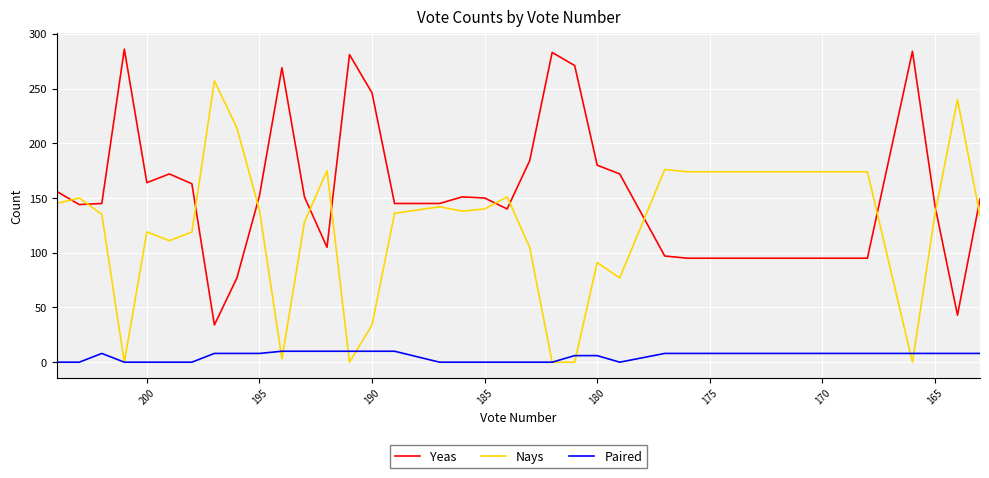

Is this an area chart (filled region under the line)?

No